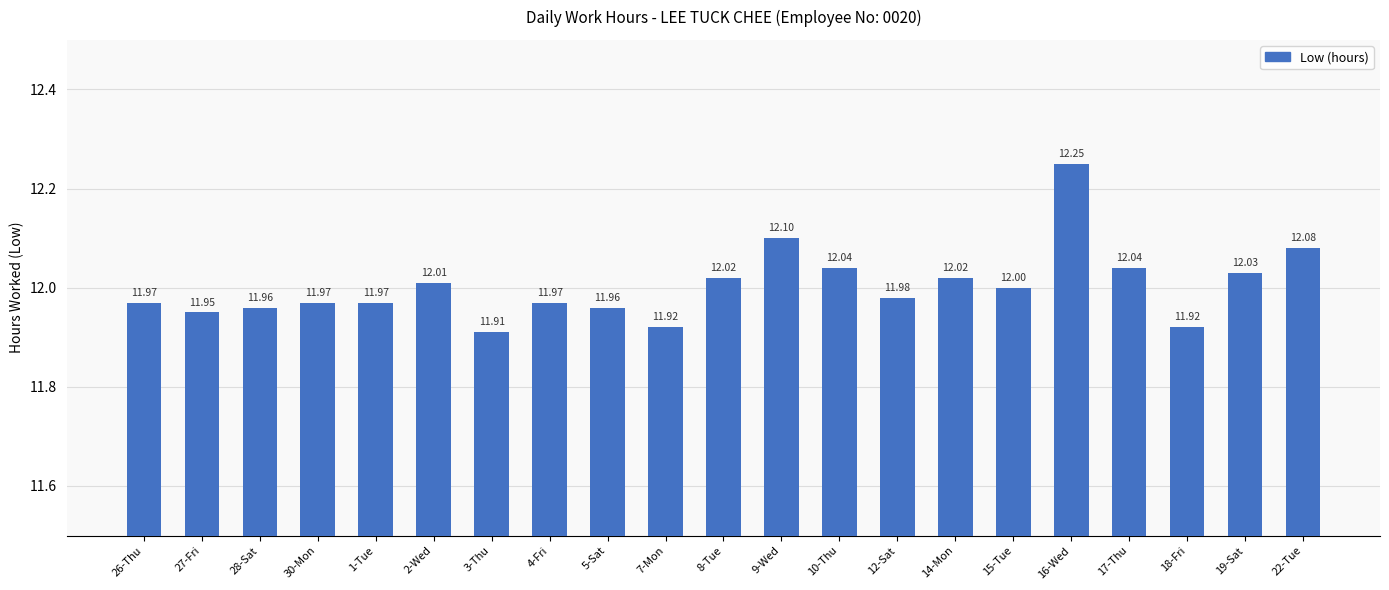

Which label corresponds to the smallest value in the chart?

3-Thu